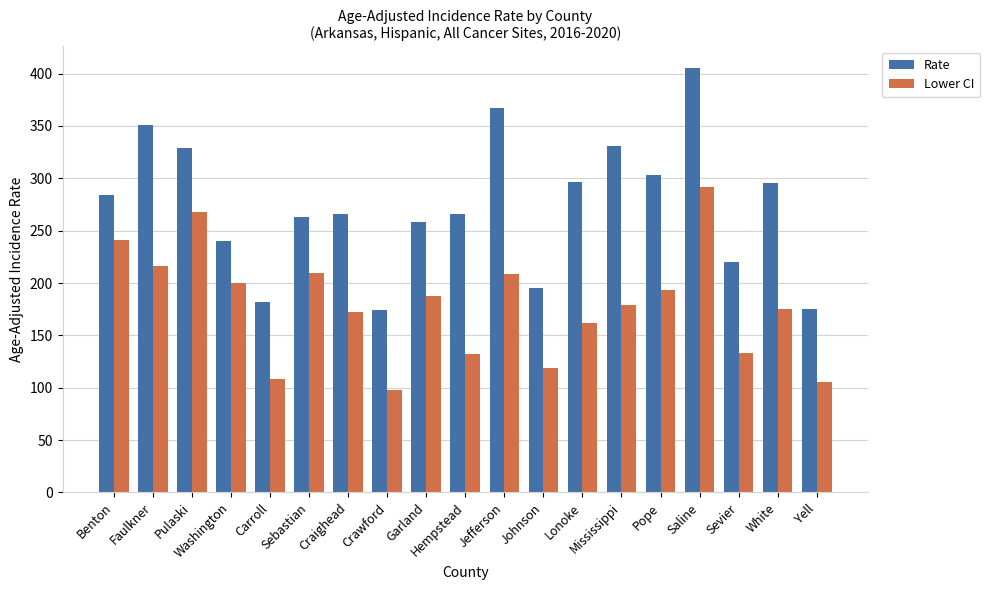

Which series has the largest range (max minus min)?

Rate